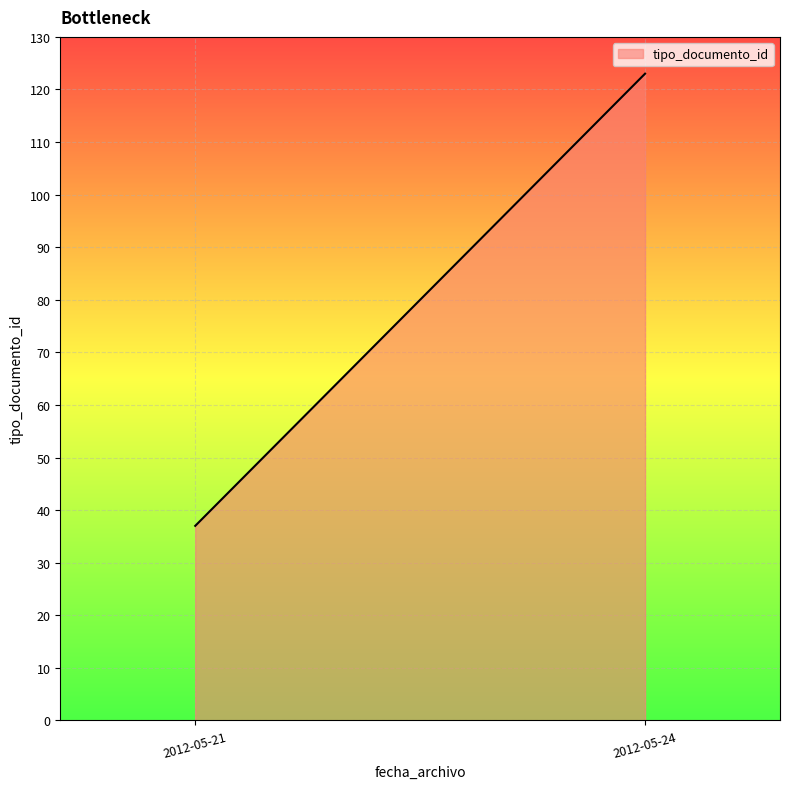

Is it true that the value at 2012-05-24 is 123?

True